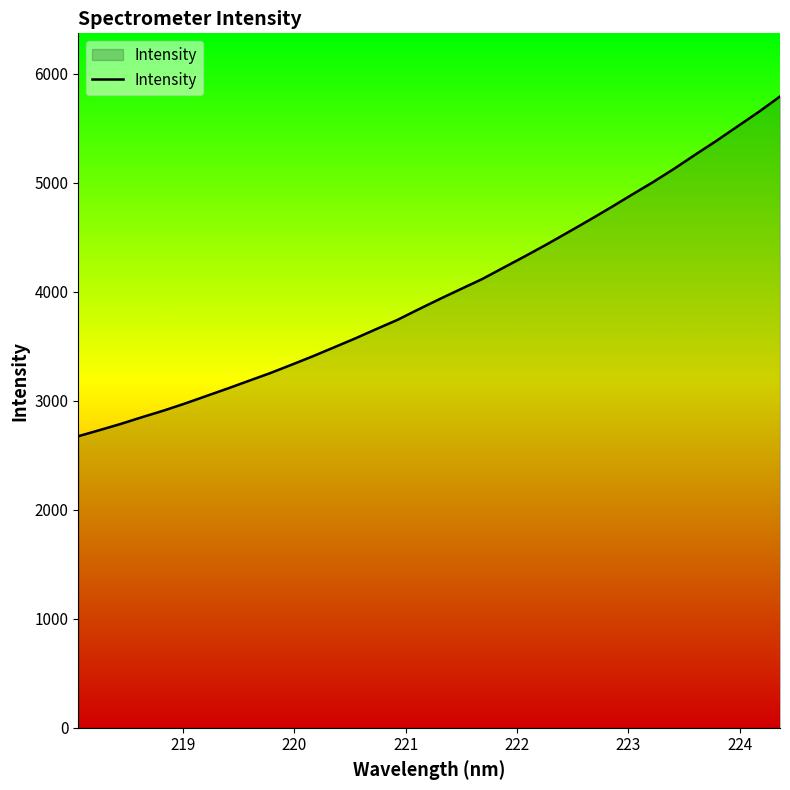

What is the difference between the maximum and minimum values?

3115.8